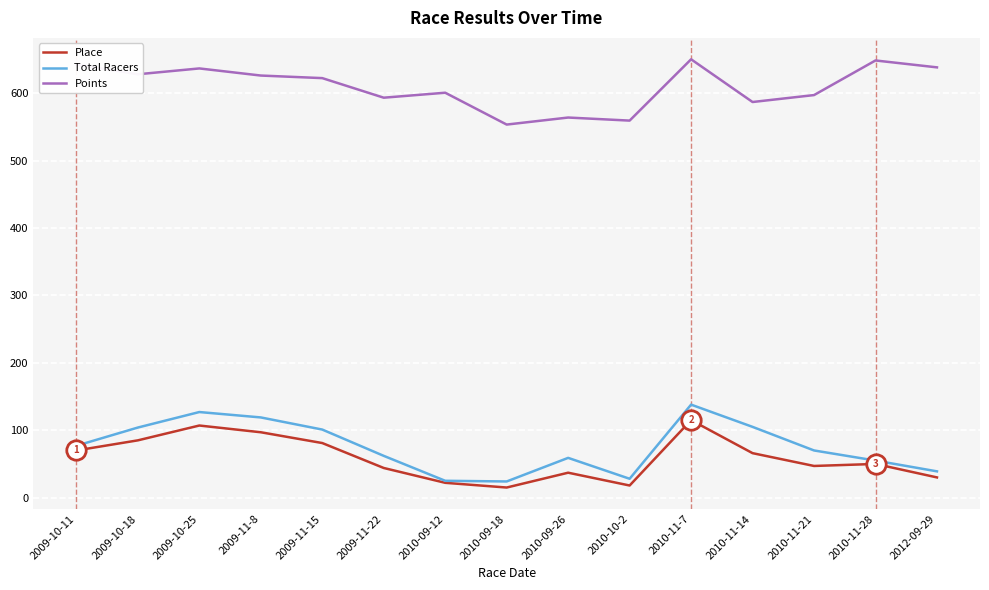

What is the smallest value displayed?

15.0